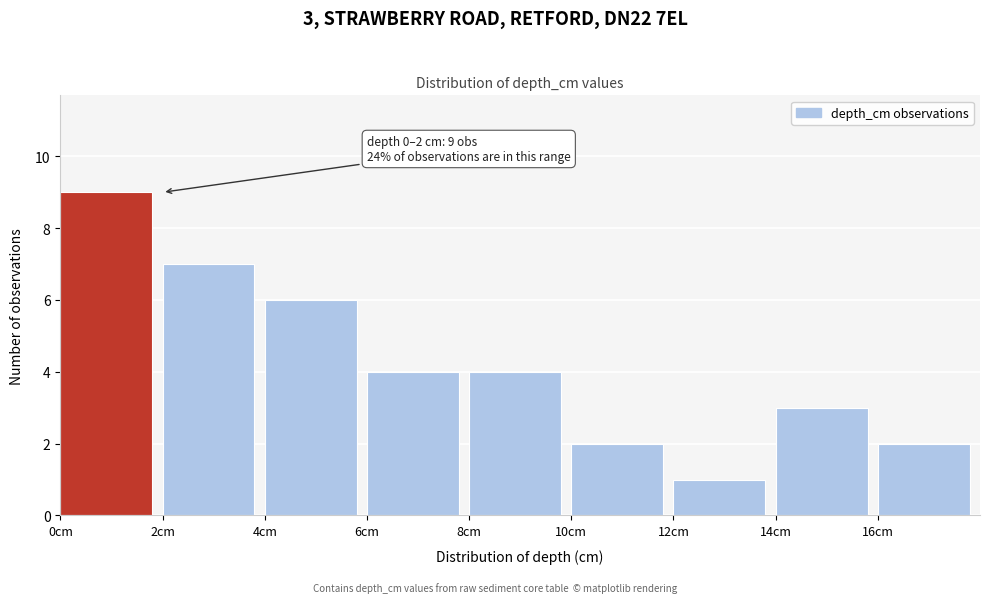

Which range on the x-axis has the tallest bar?

0 to 2